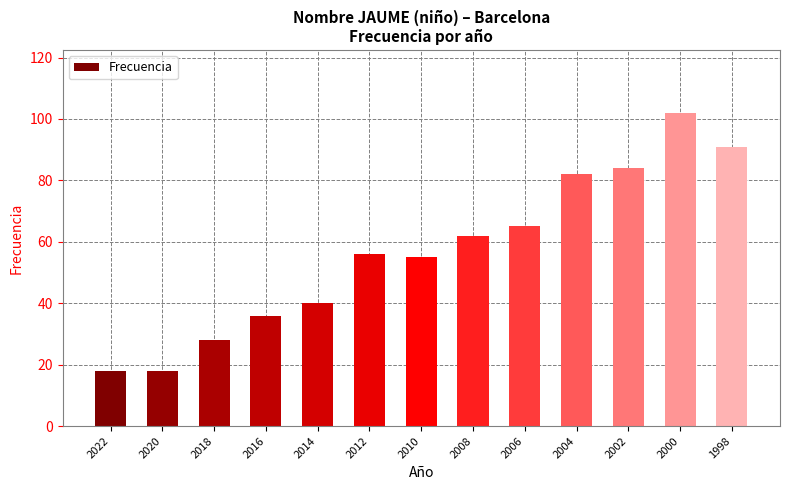

What is the difference between the second highest and minimum values?

73